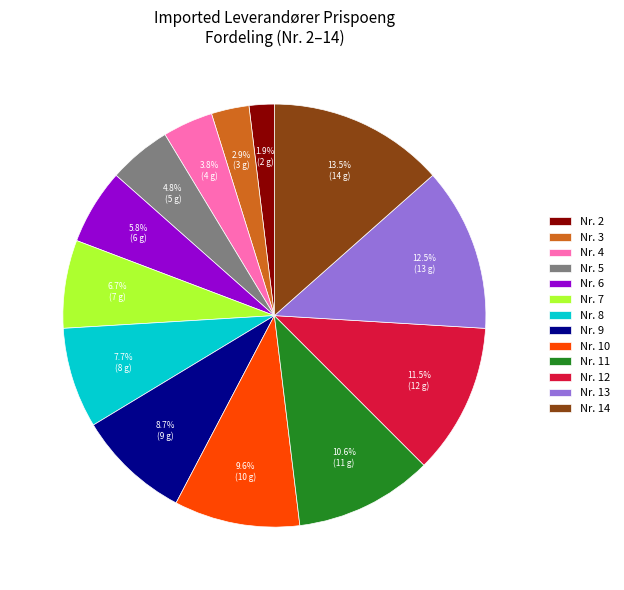

Count the number of slices in the pie.

13